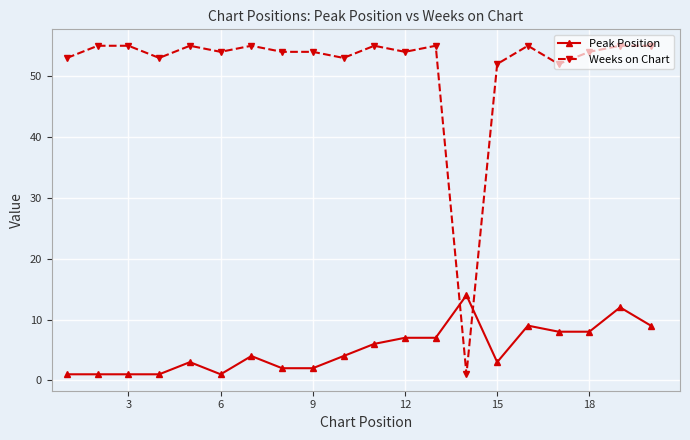

What is the maximum value for Peak Position?

14